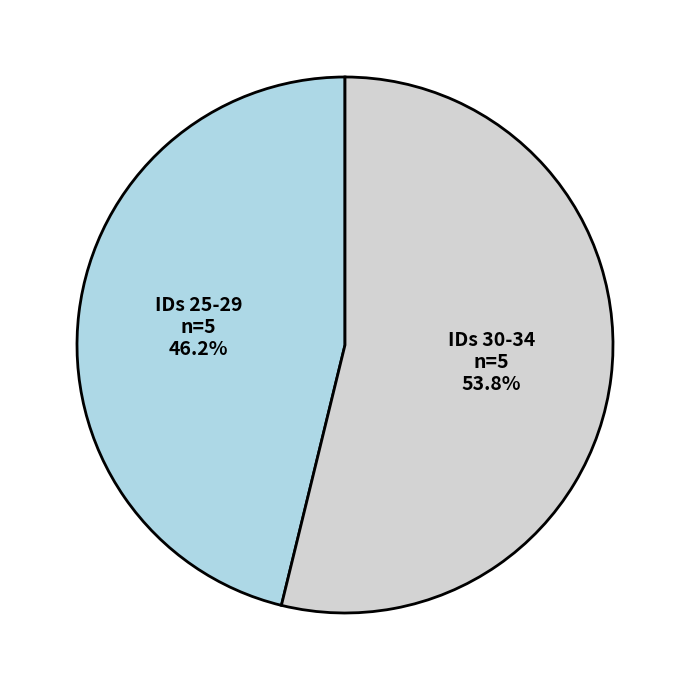

What is the smallest slice in the pie chart?

IDs 25-29